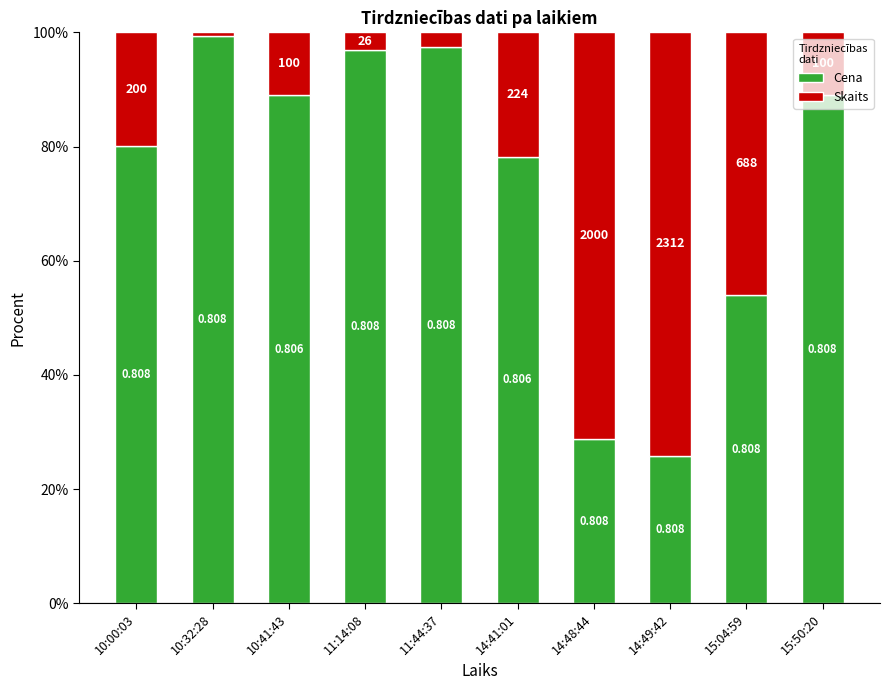

What are all the series names shown in the legend?

Cena, Skaits